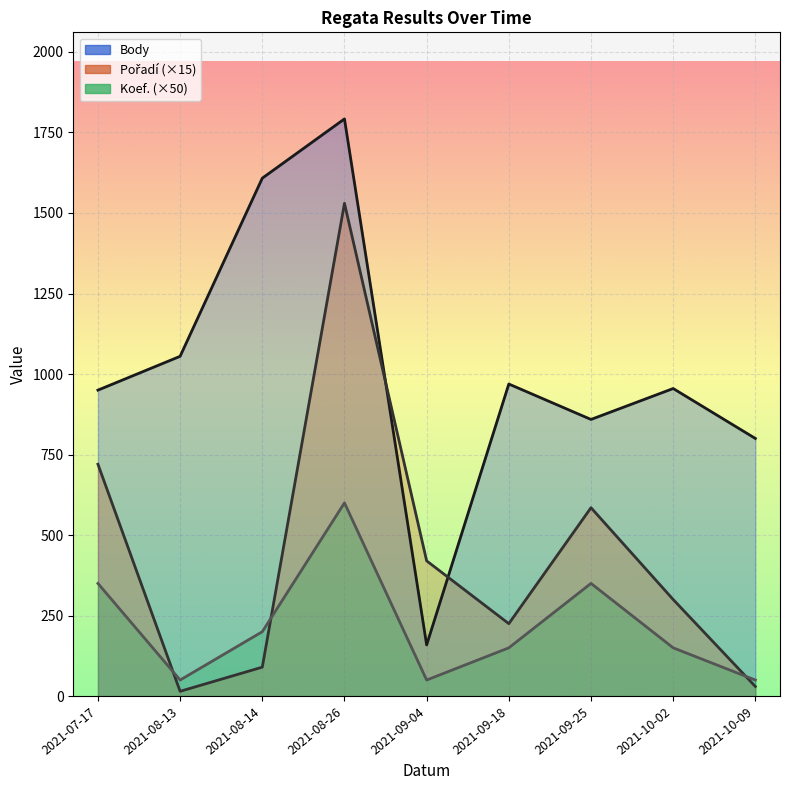

At 2021-08-13, list the series in order from largest to smallest.

Body, Koef., Pořadí